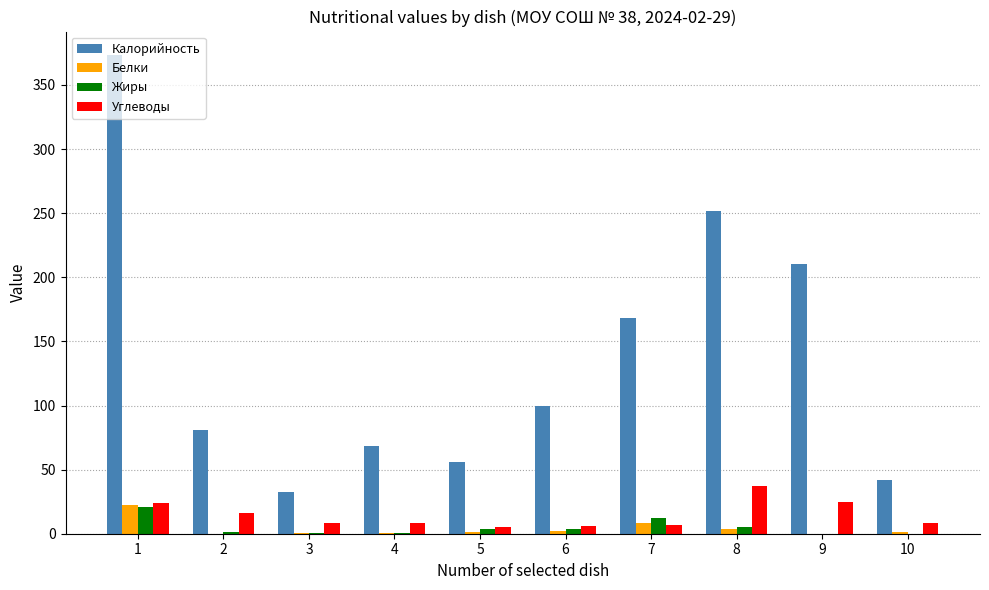

At which label does Белки first exceed 1?

1